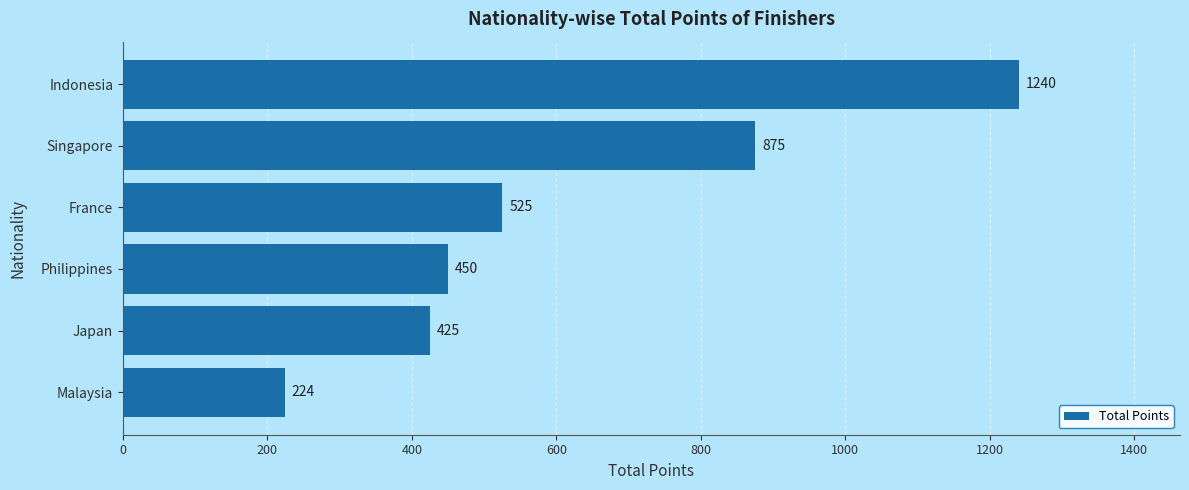

How many series are shown in this chart?

1